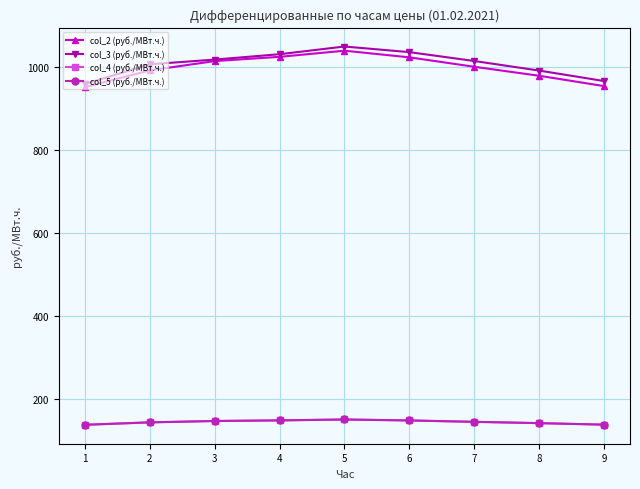

Is this an area chart (filled region under the line)?

No